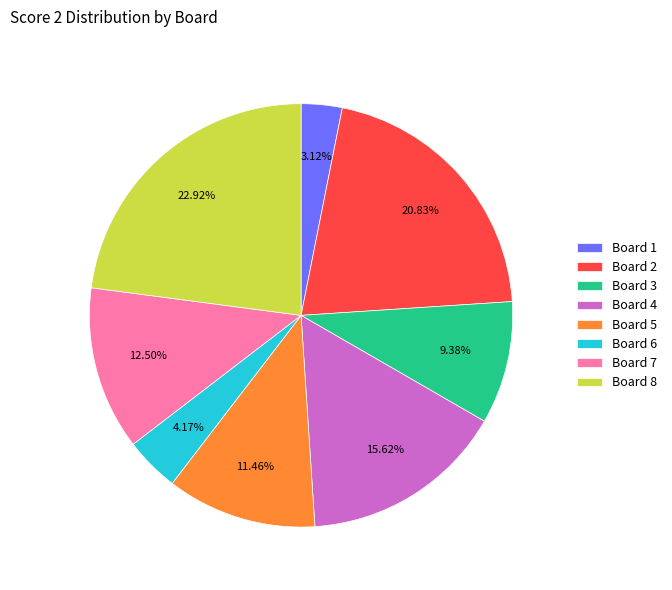

What is the smallest slice in the pie chart?

Board 1